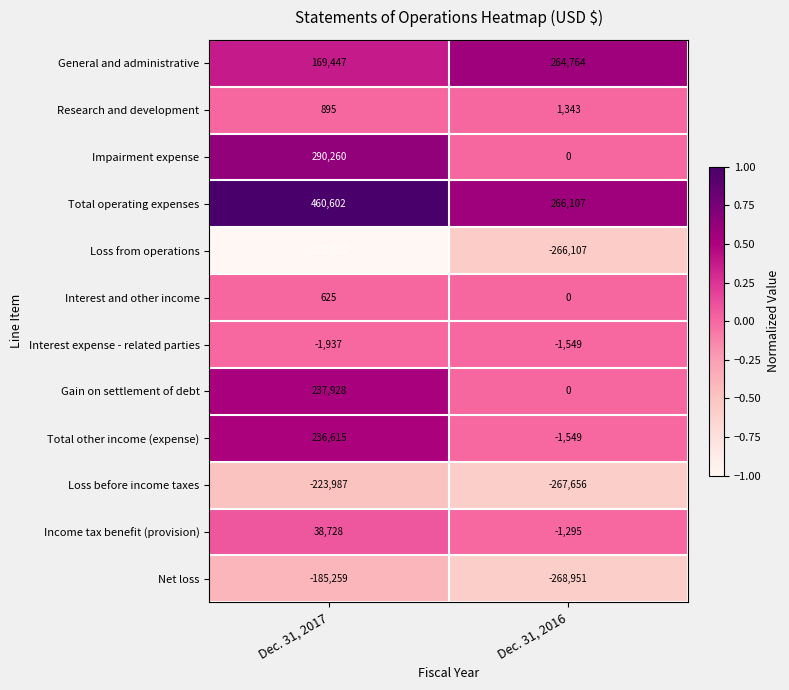

What is the difference between the Net loss values at Dec. 31, 2016 and Dec. 31, 2017?

83692